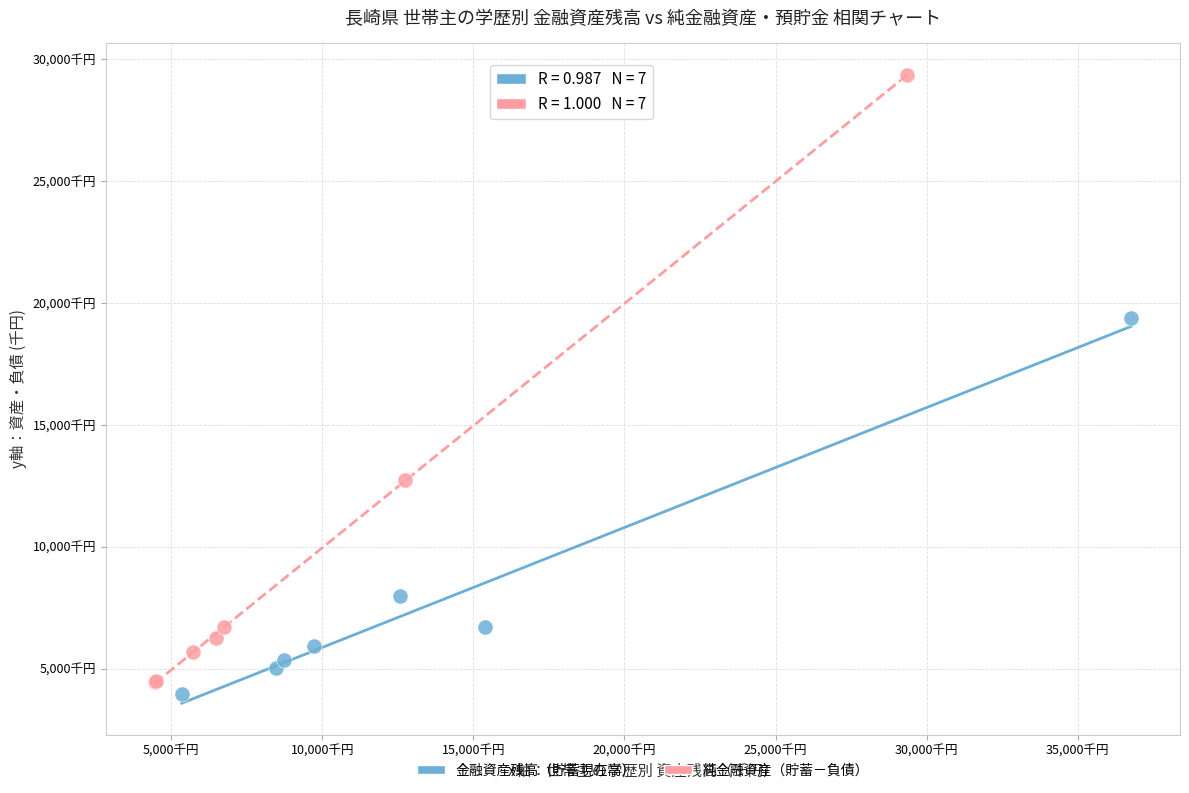

What are all the series names shown in the legend?

金融資産残高（貯蓄現在高）, 純金融資産（貯蓄－負債）